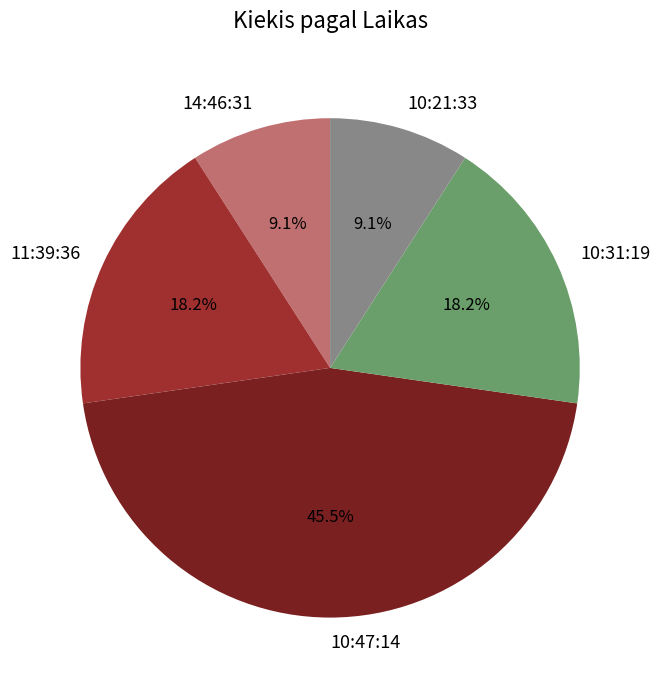

Is there a majority slice in this chart?

No